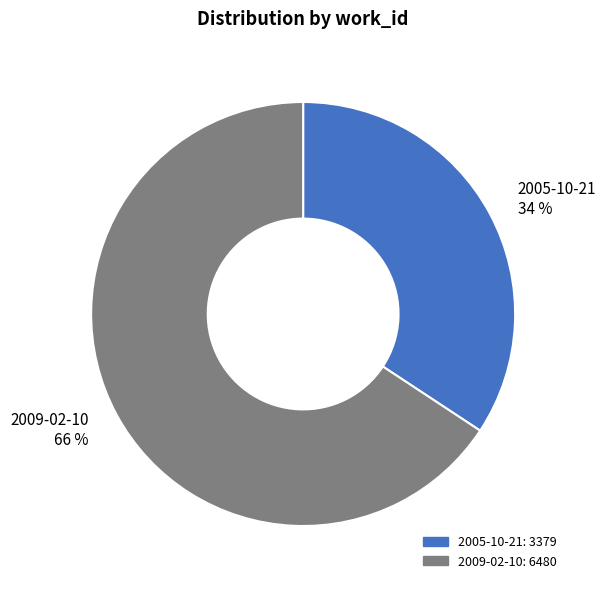

Which category has the smallest portion of the pie?

2005-10-21